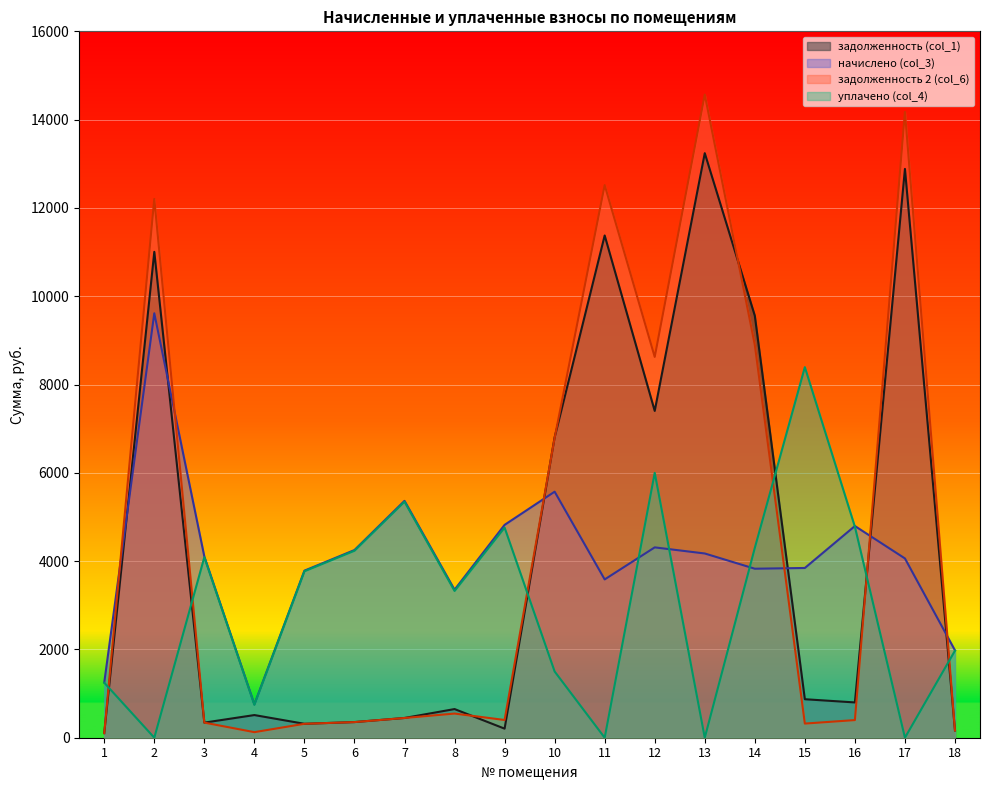

How many intersections are there between задолженность 2 (col_6) and уплачено (col_4)?

6